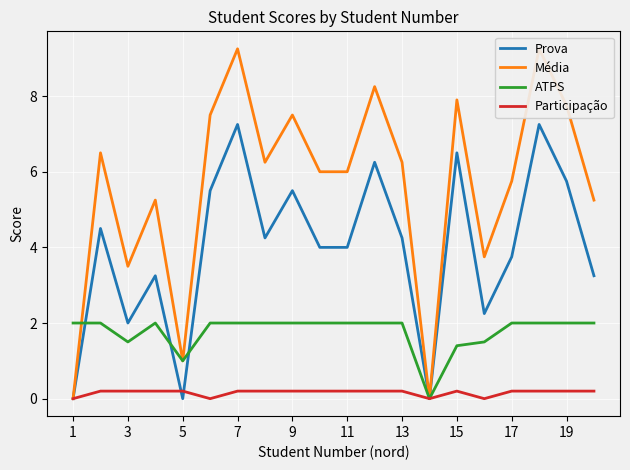

At 13, list the series in order from smallest to largest.

Participação, ATPS, Prova, Média